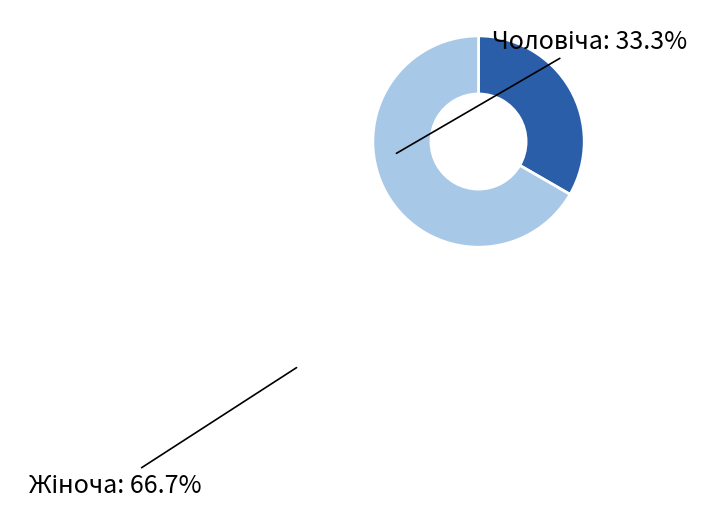

Is there a majority slice in this chart?

Yes